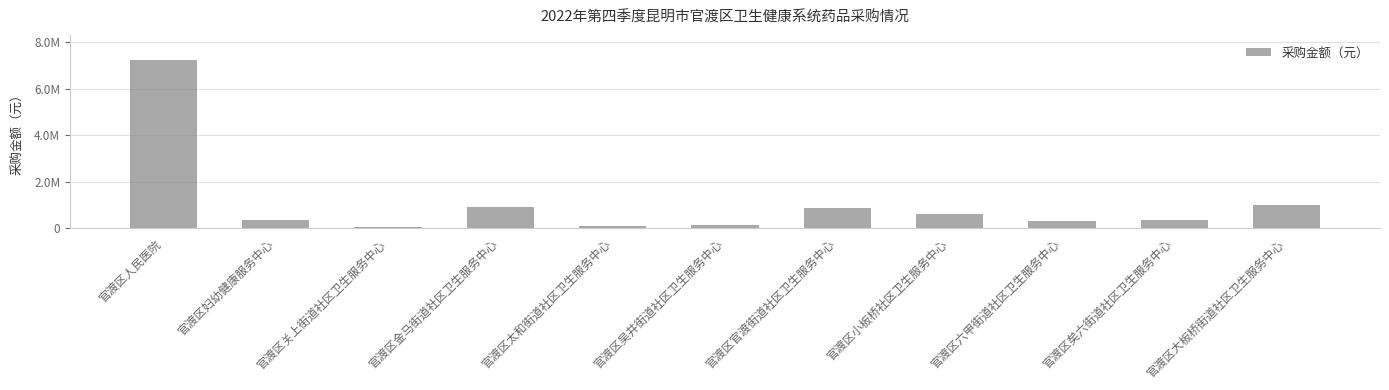

Which has a higher value, 官渡区矣六街道社区卫生服务中心 or 官渡区吴井街道社区卫生服务中心?

官渡区矣六街道社区卫生服务中心